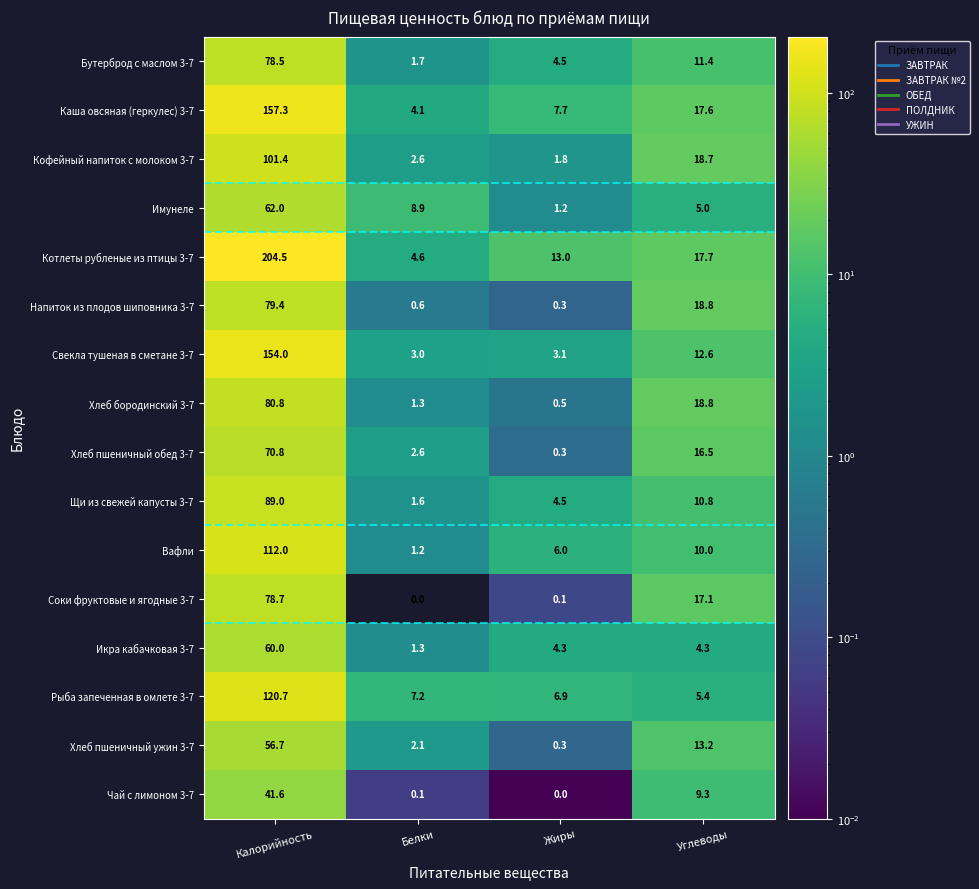

Count the number of categories in the chart.

4